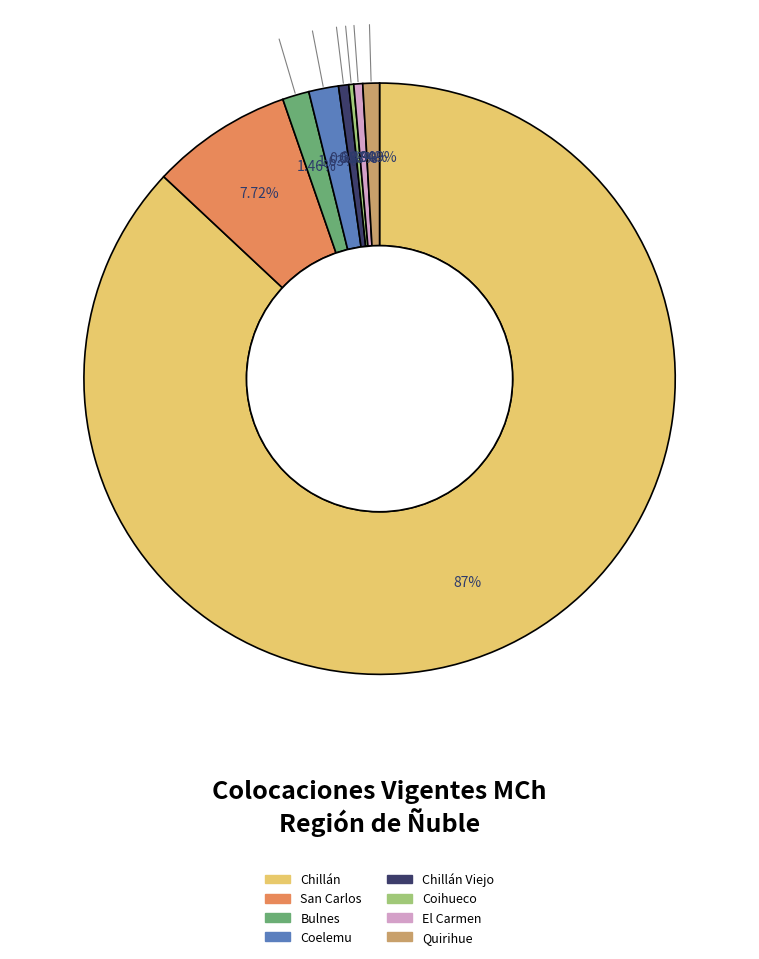

Is there any slice that represents more than half of the pie?

Yes